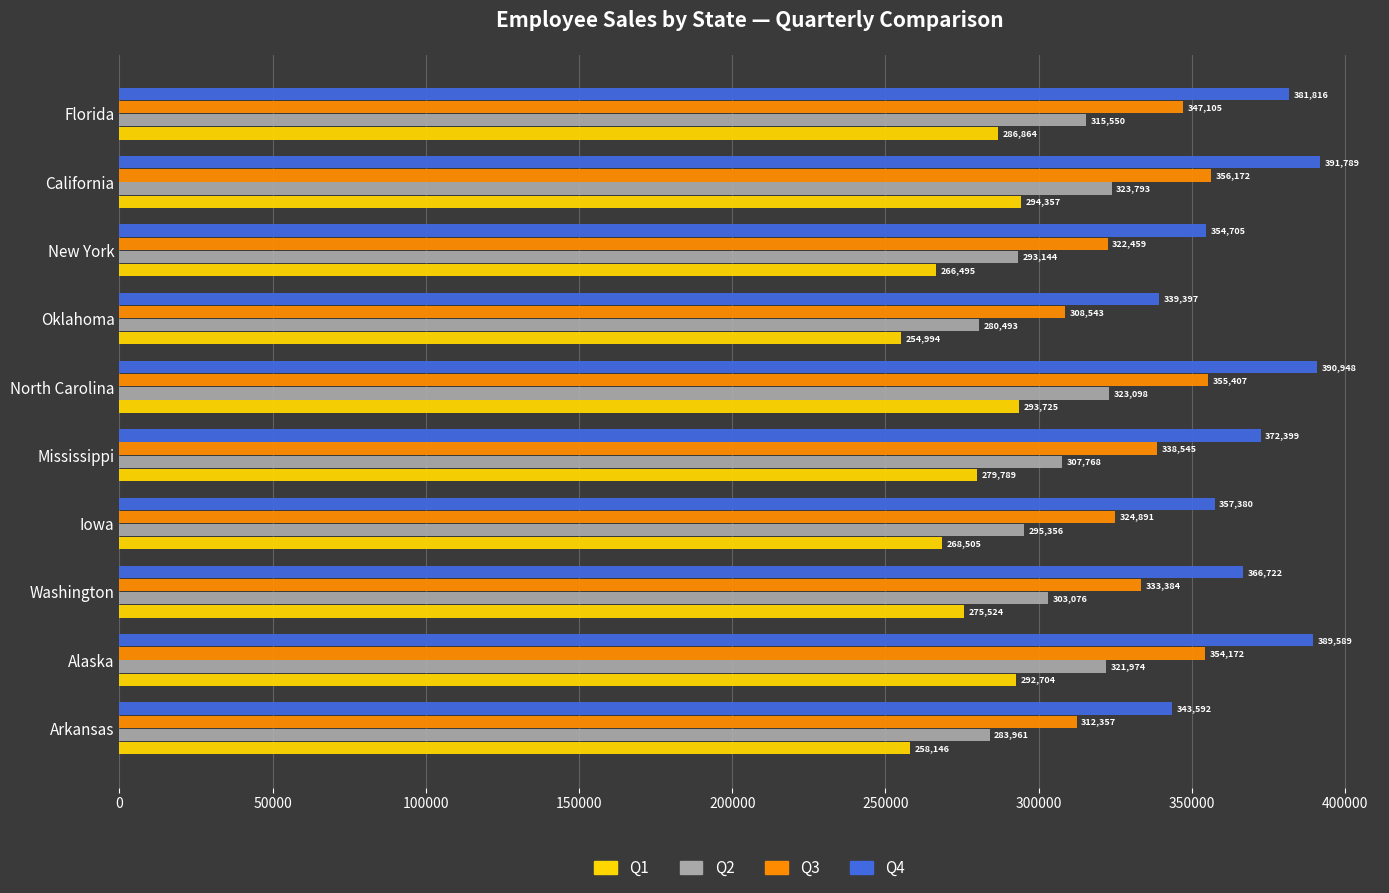

Where is Q2 nearest to the value 302143?

Washington